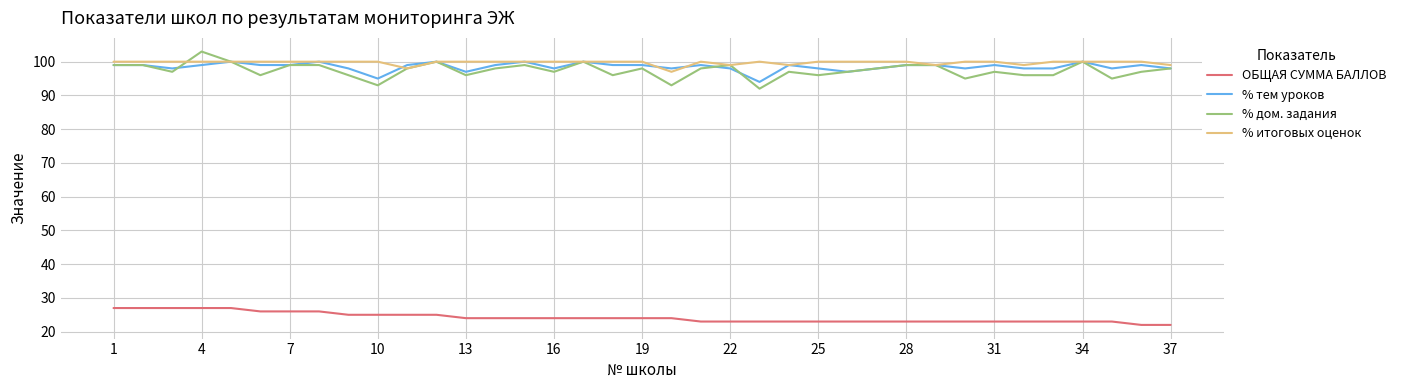

True or false: % тем уроков and ОБЩАЯ СУММА БАЛЛОВ cross at least once.

False